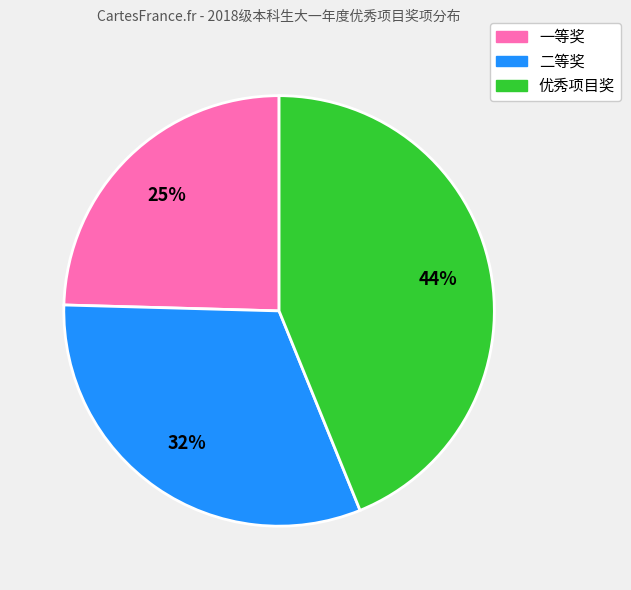

How many slices are in this pie chart?

3